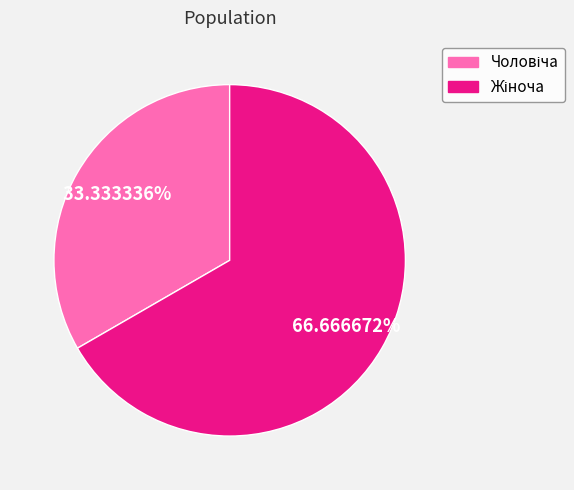

Does any single category account for the majority?

Yes